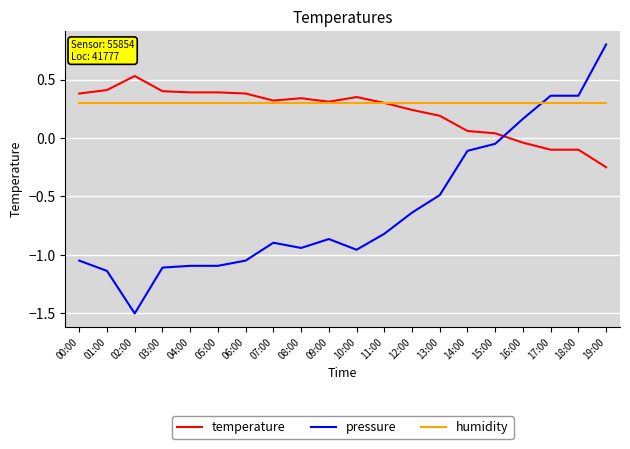

Rank the series by their maximum value, from highest to lowest.

pressure, temperature, humidity